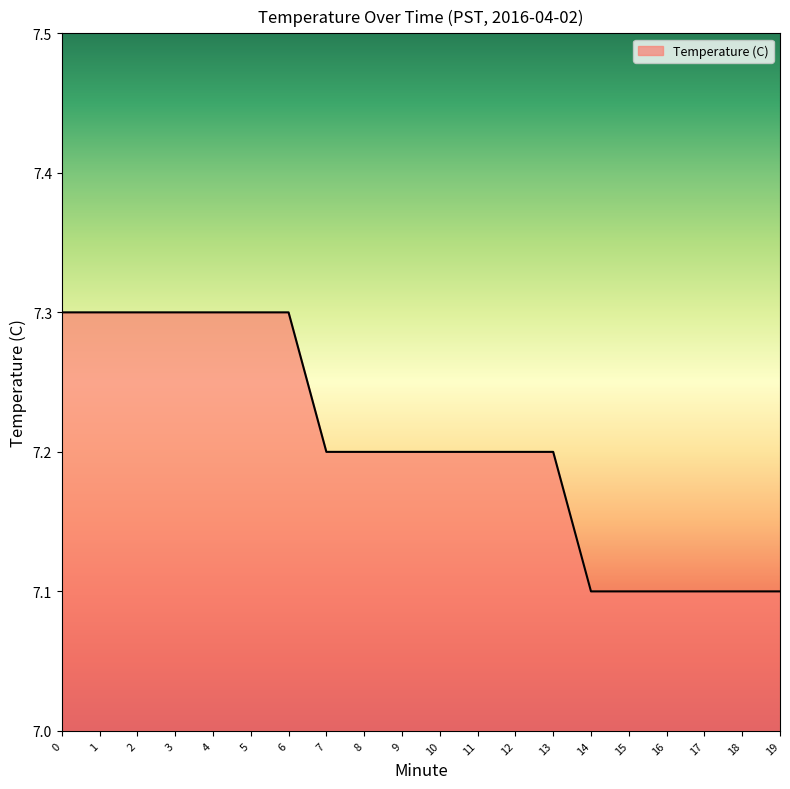

What is the difference between the maximum and minimum values?

0.2